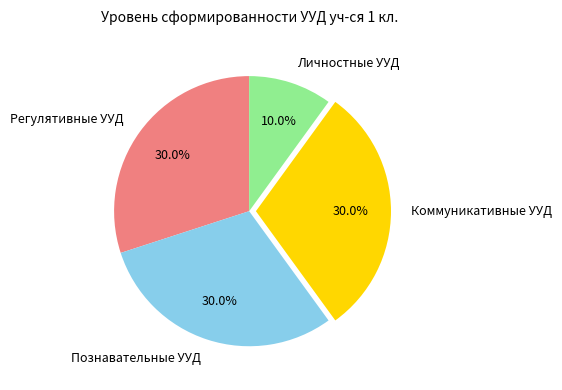

What percentage is the Личностные УУД slice, to the nearest percent?

10%